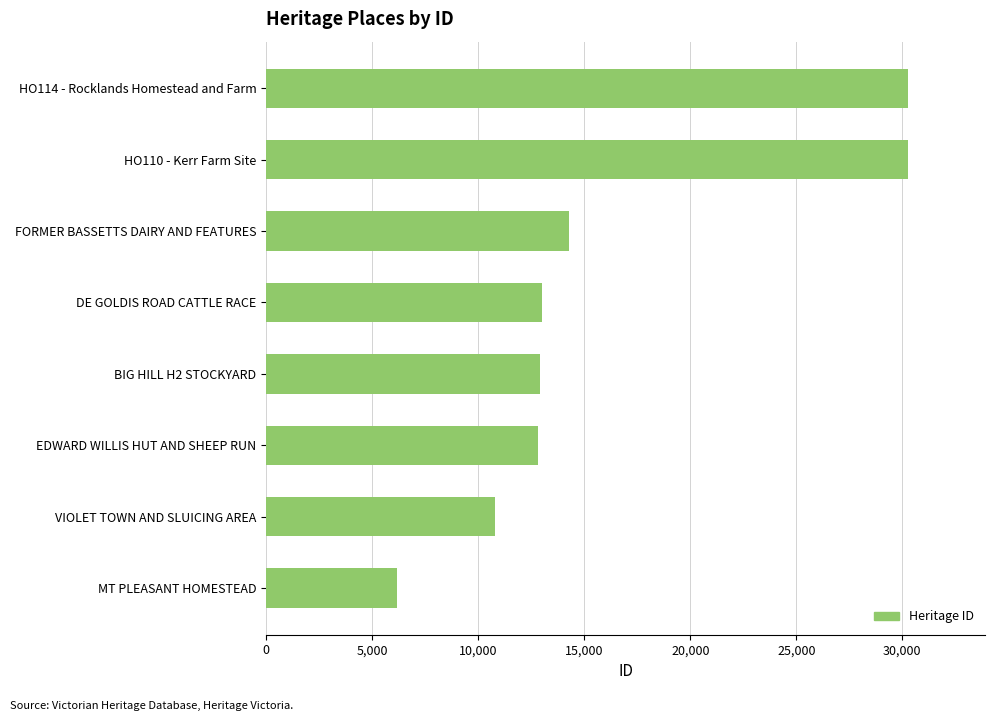

True or false: the data shows 22828 at EDWARD WILLIS HUT AND SHEEP RUN.

False